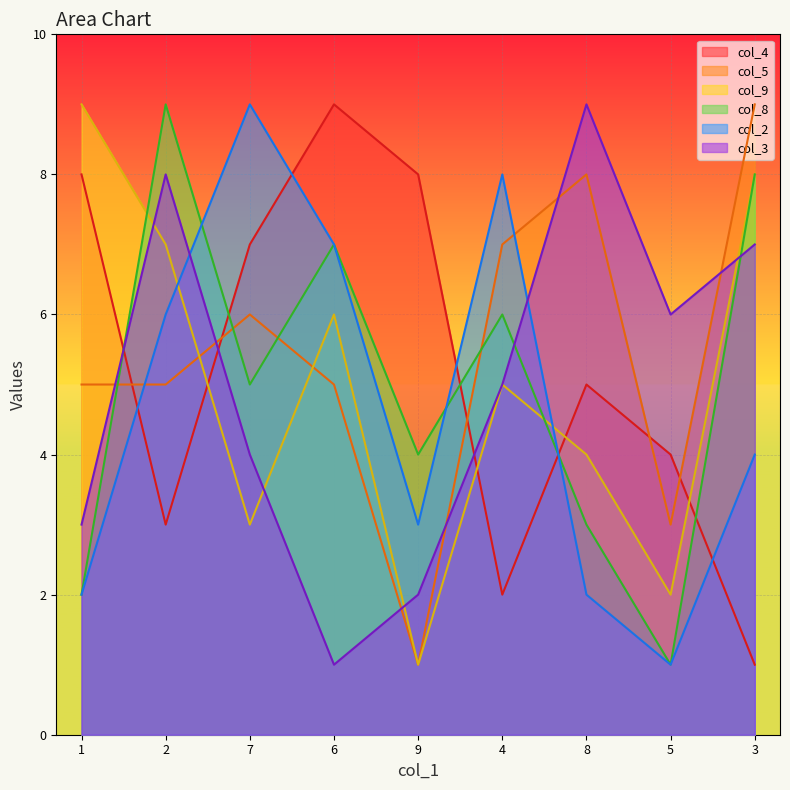

How many data points in col_8 are above 5?

4